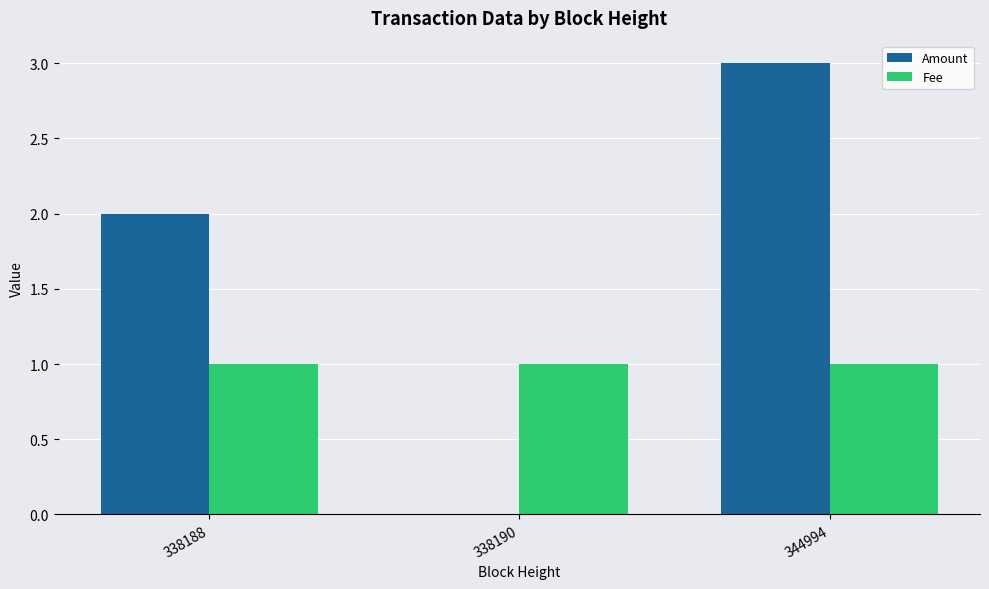

At which category is the sum across all series the highest?

344994